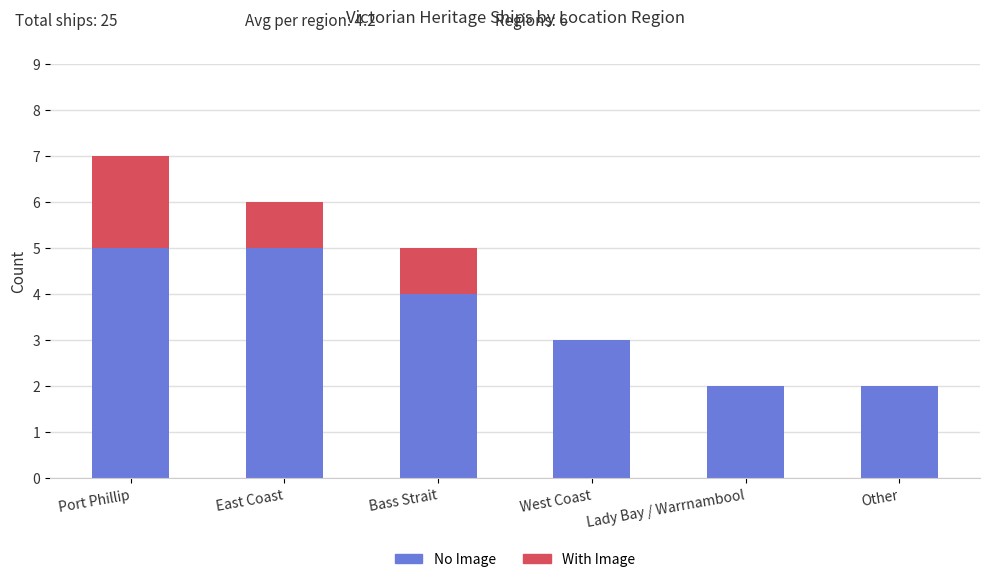

What is the approximate value of No Image at East Coast?

5